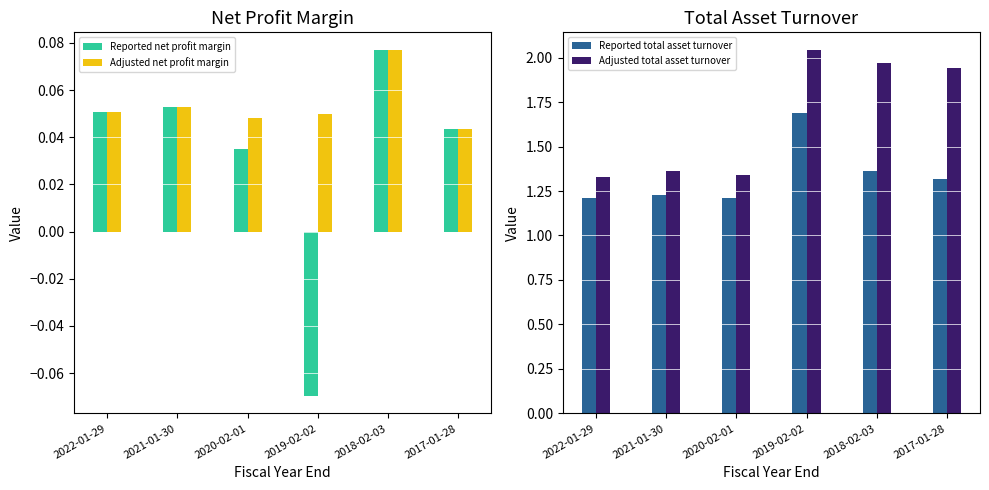

Rank the series at 2019-02-02 from lowest to highest value.

Reported net profit margin, Adjusted net profit margin, Reported total asset turnover, Adjusted total asset turnover